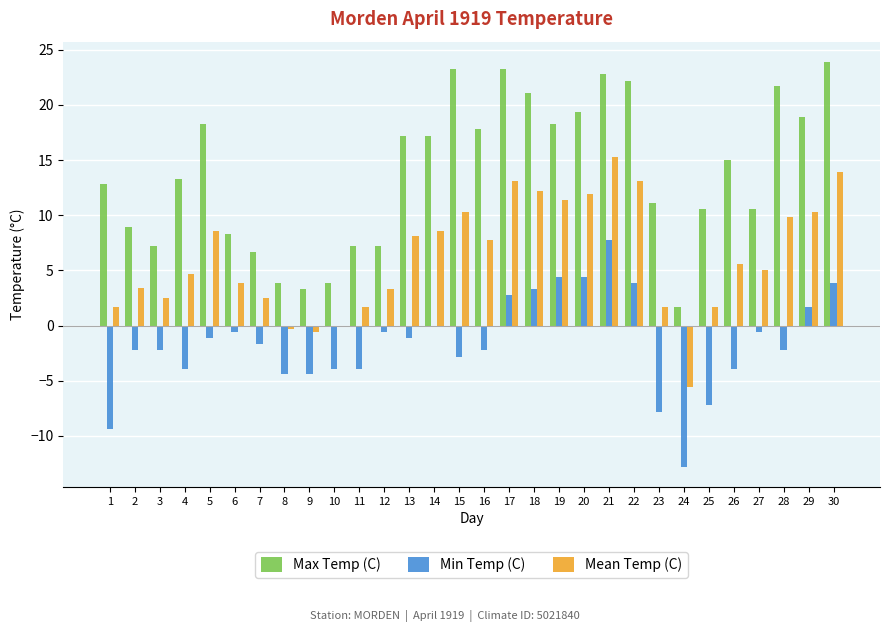

What is the approximate value of Min Temp (C) at 30?

3.9